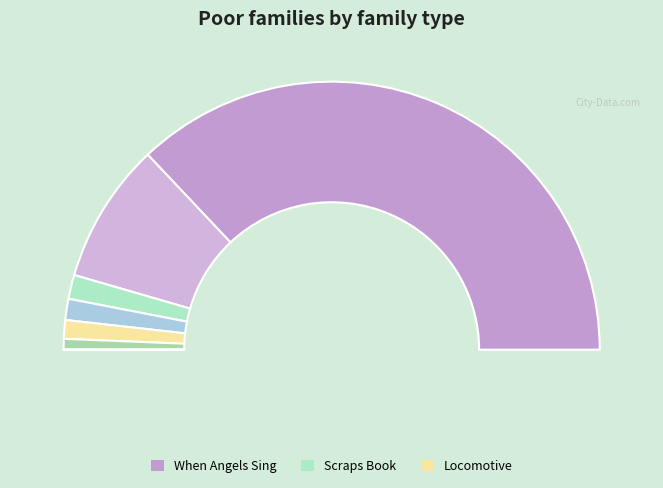

Is it true that Locomotive is 2% of the pie?

True